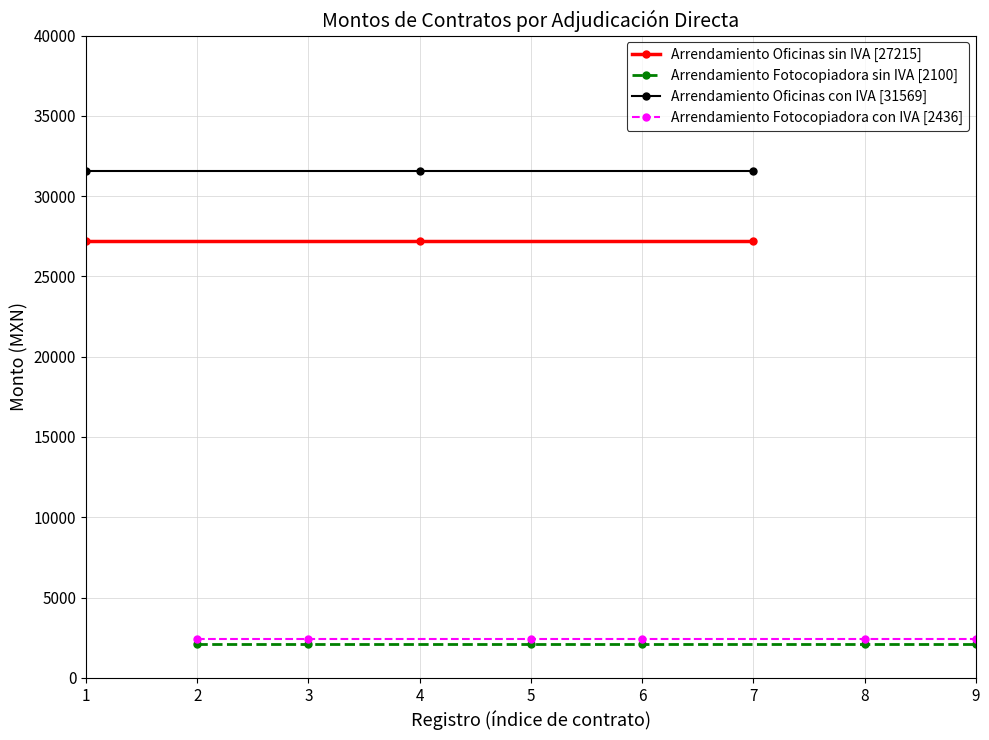

What is the total value across all series at Arrendamientos?

63320